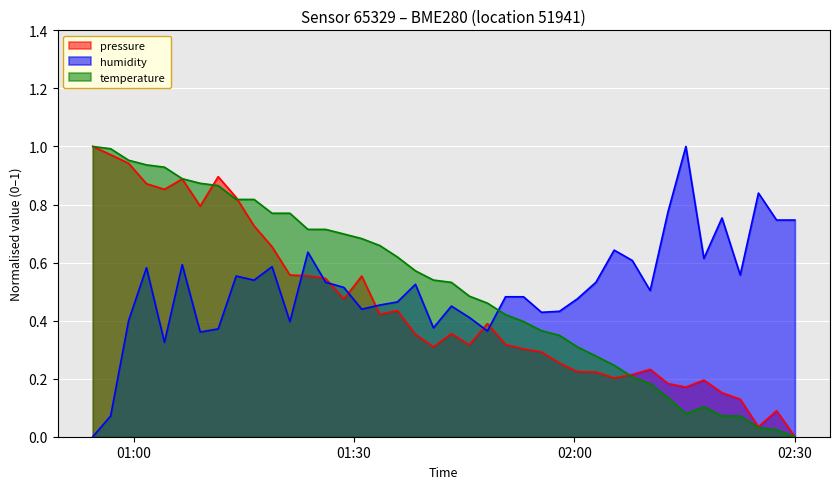

How many intersections are there between humidity and temperature?

1